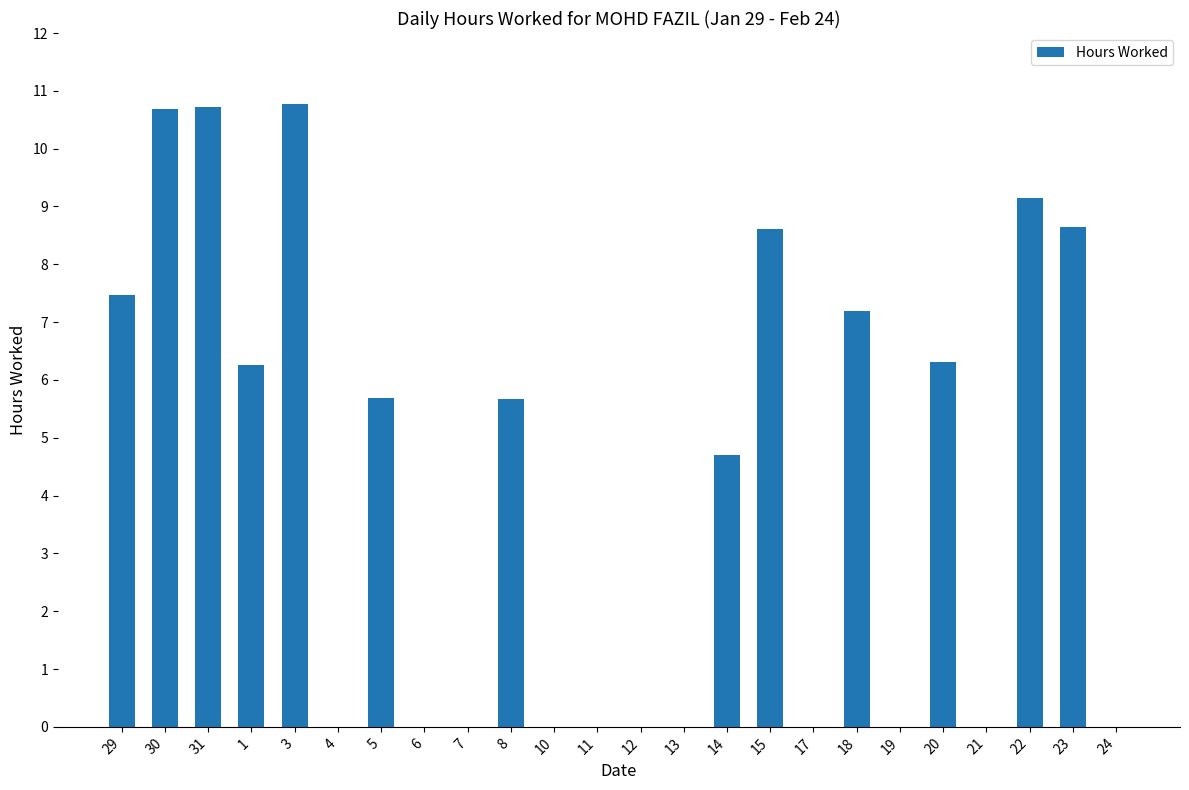

True or false: the data shows 0.0 at 4.

True